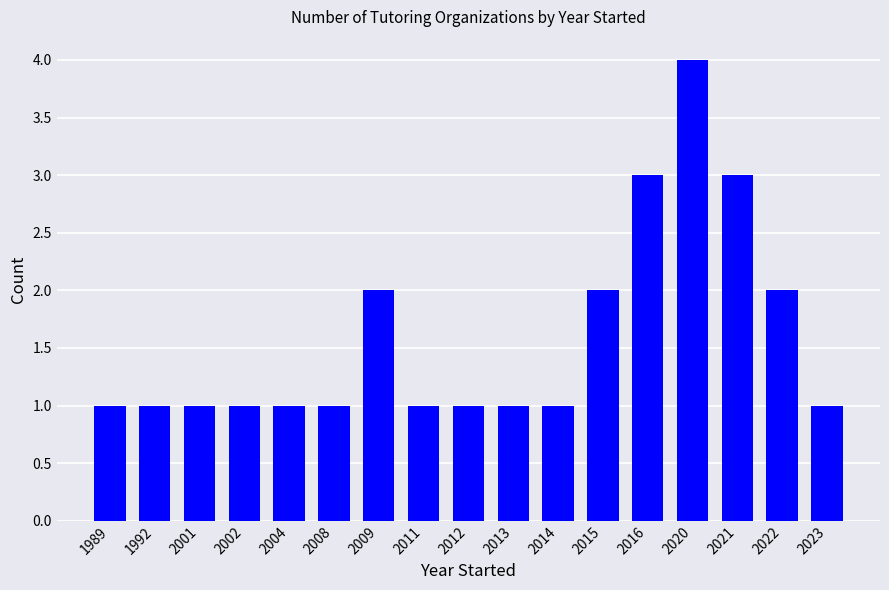

How many bars are there in total?

17